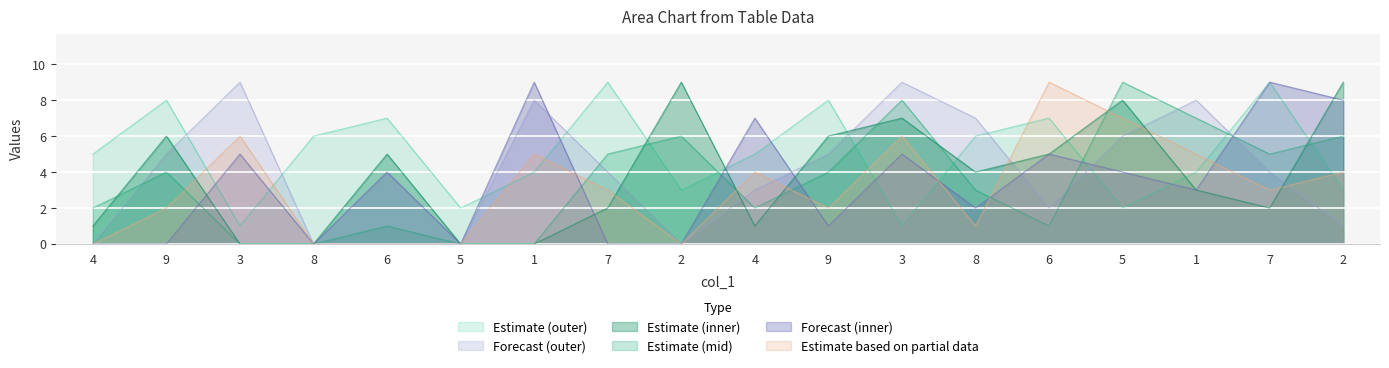

Rank the series at 8 from lowest to highest value.

col_4, col_6, col_2, col_5, col_3, col_9